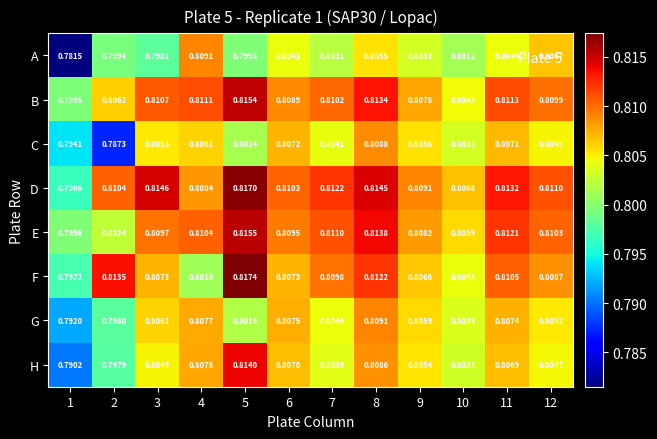

Which series changed the most between 2 and 5?

H